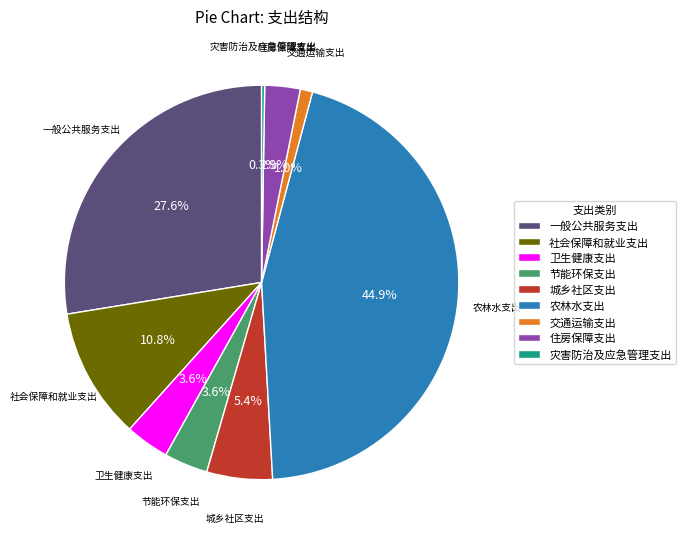

Which slice is the largest?

农林水支出